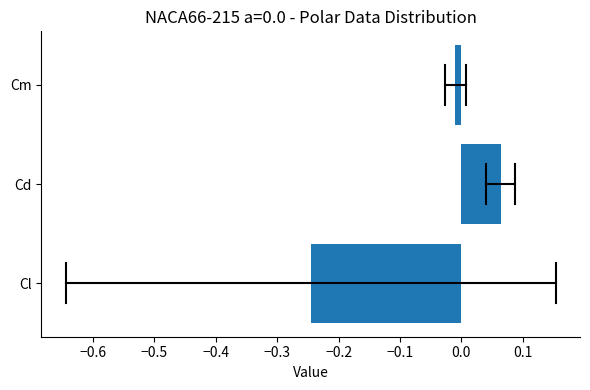

What is the difference between the maximum and minimum values?

0.3